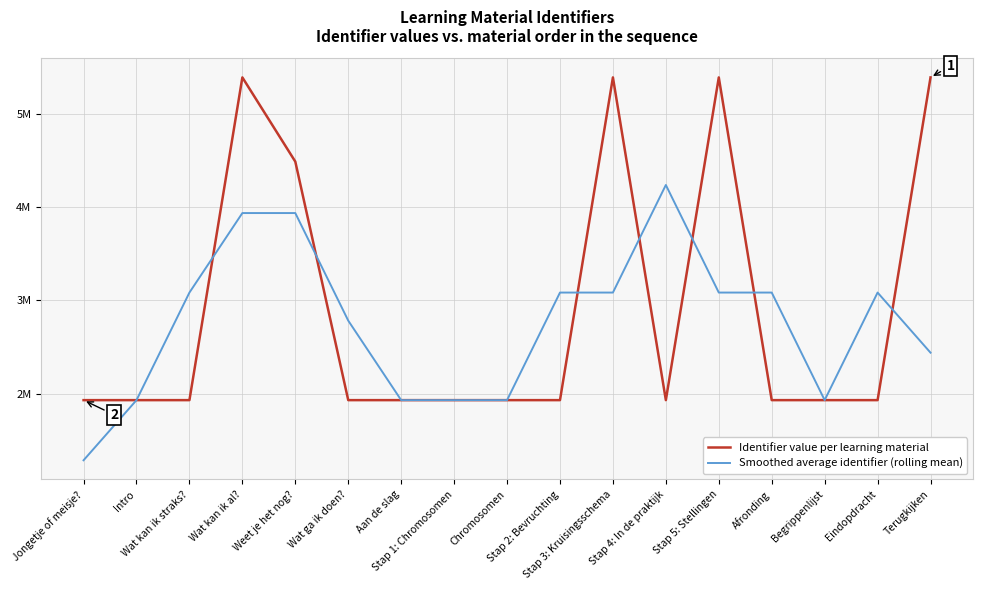

Does the chart have visible grid lines?

Yes